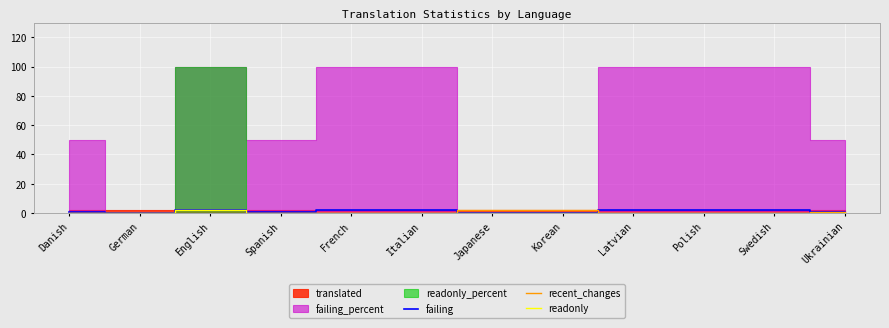

Is it true that recent_changes equals 0 at Swedish?

True